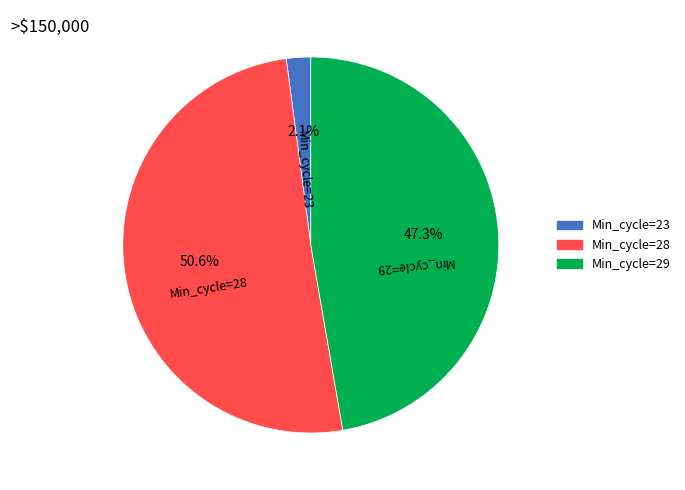

Rank the categories by value from lowest to highest.

Min_cycle=23, Min_cycle=29, Min_cycle=28